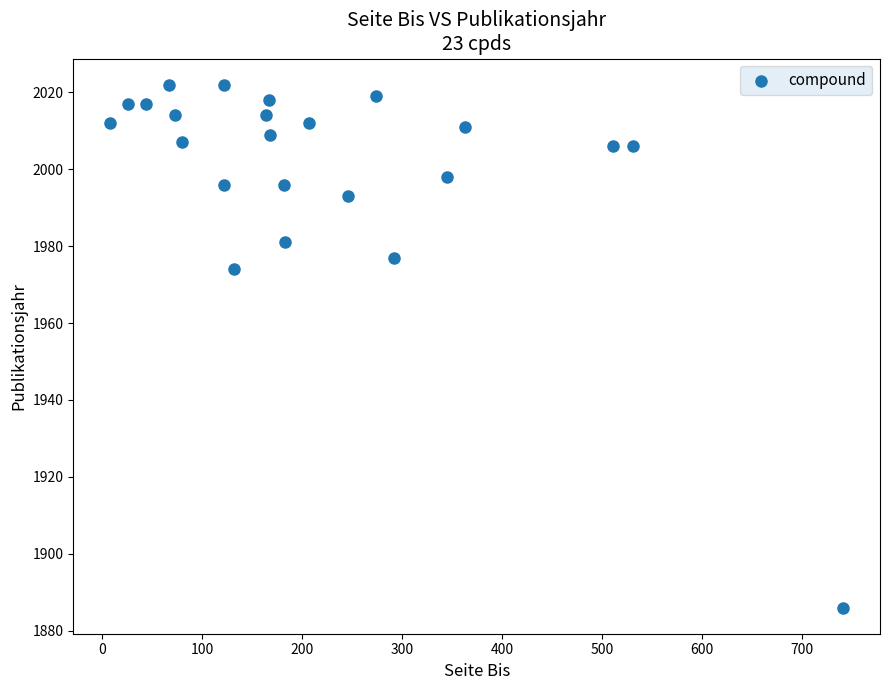

What Y value in the scatter plot is closest to 1954?

1974